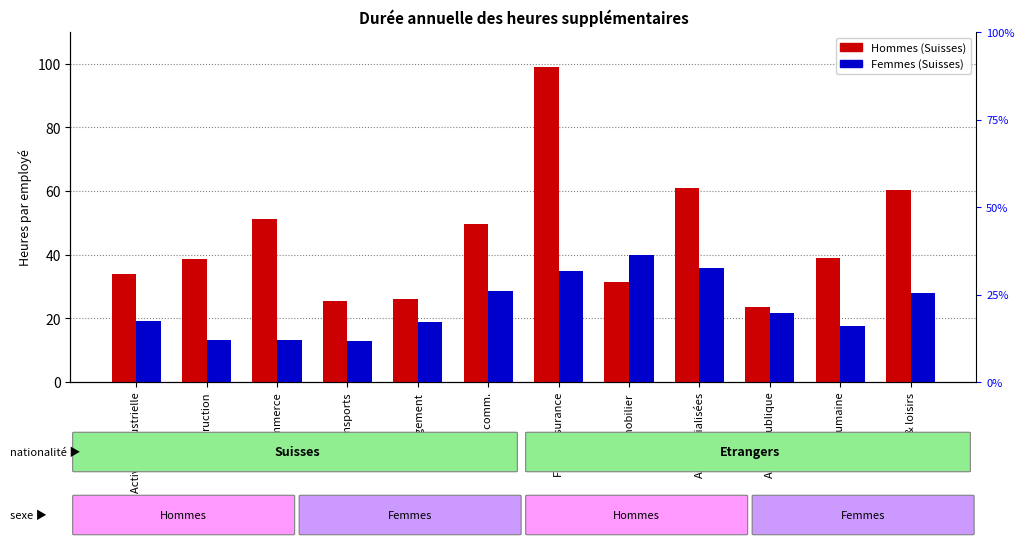

At how many categories does at least one series exceed 55?

3